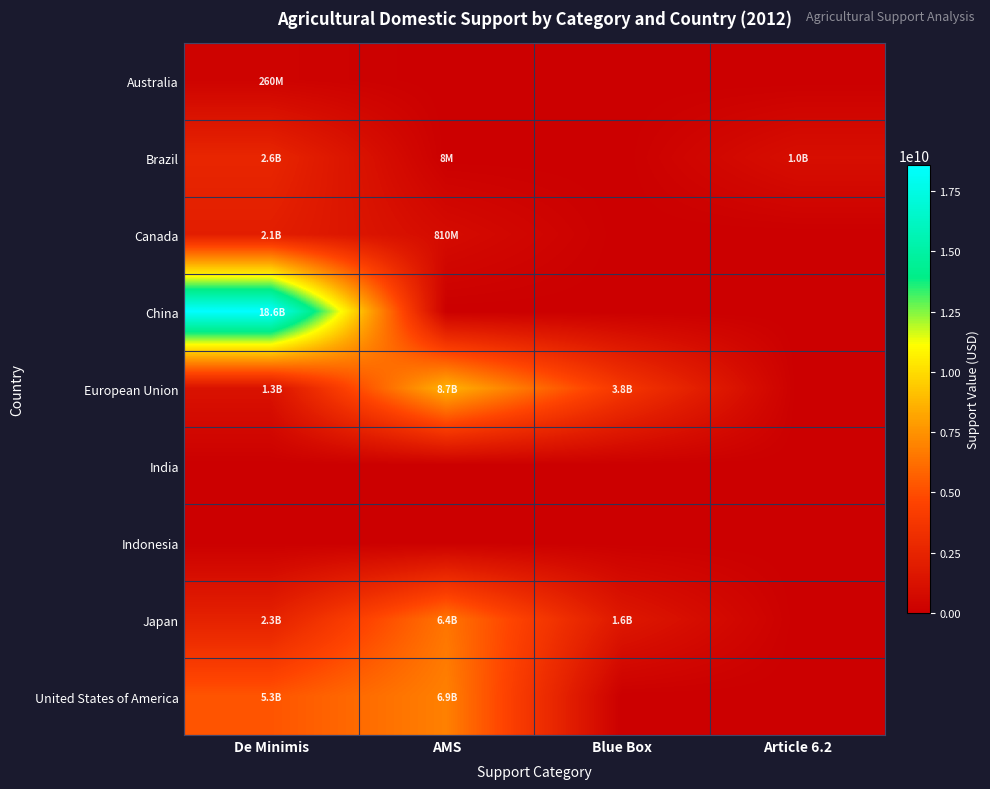

Reading right to left, what are all the values shown in this chart?

Australia: Article 6.2=0	Blue Box=0	AMS=0	De Minimis=260301069
Brazil: Article 6.2=1039741100	Blue Box=0	AMS=7695300	De Minimis=2600889200
Canada: Article 6.2=0	Blue Box=0	AMS=810181525	De Minimis=2082051292
China: Article 6.2=0	Blue Box=0	AMS=0	De Minimis=18582798362
European Union: Article 6.2=0	Blue Box=3769895593	AMS=8673756963	De Minimis=1268139714
India: Article 6.2=0	Blue Box=0	AMS=0	De Minimis=0
Indonesia: Article 6.2=0	Blue Box=0	AMS=0	De Minimis=0
Japan: Article 6.2=0	Blue Box=1643164780	AMS=6446669036	De Minimis=2328169685
United States of America: Article 6.2=0	Blue Box=0	AMS=6863273000	De Minimis=5271830000